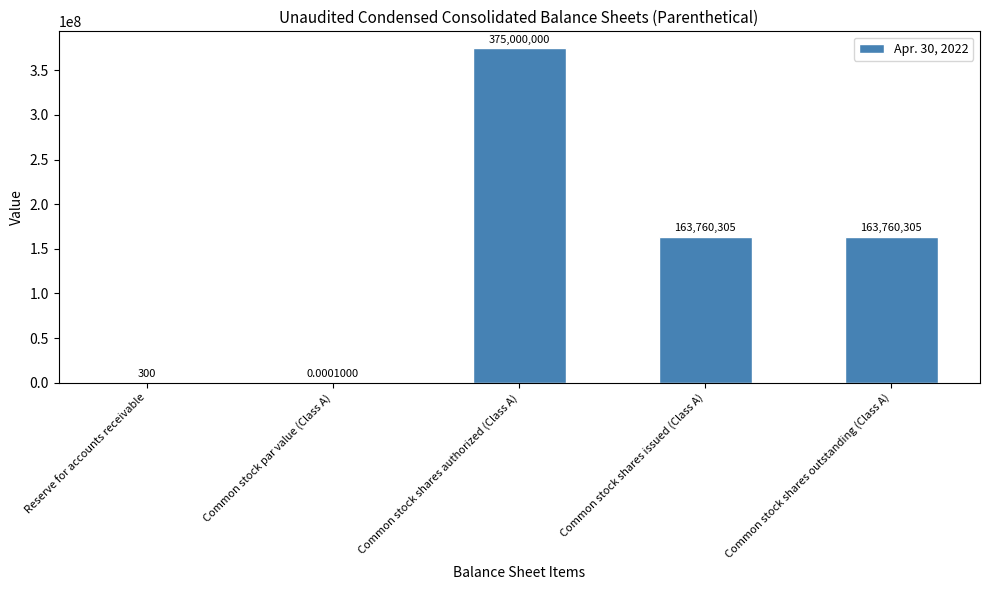

Between Common stock par value (Class A) and Common stock shares issued (Class A), which is larger?

Common stock shares issued (Class A)